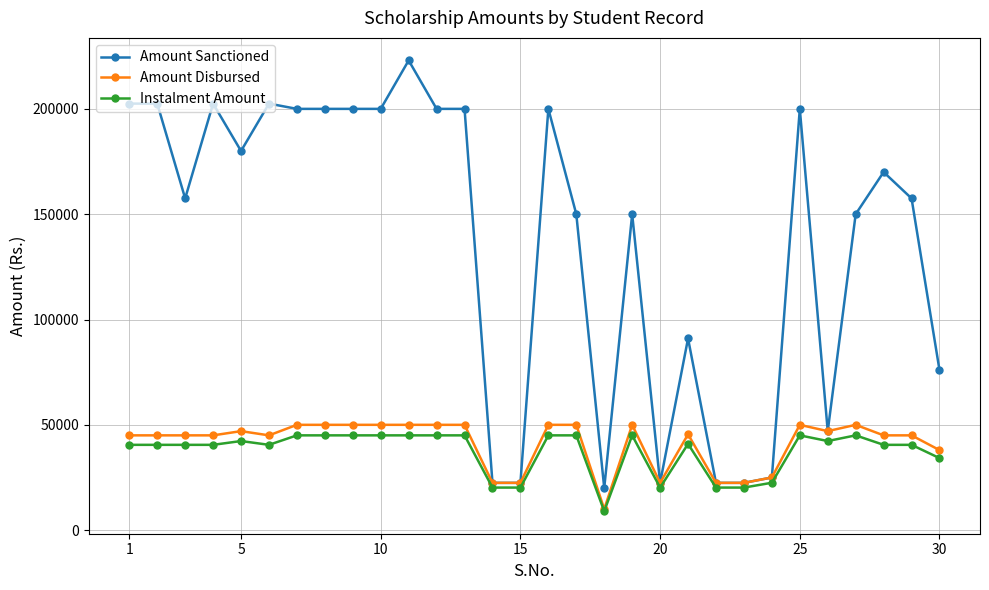

True or false: Amount Disbursed has more than 0 points higher than both neighbors.

True